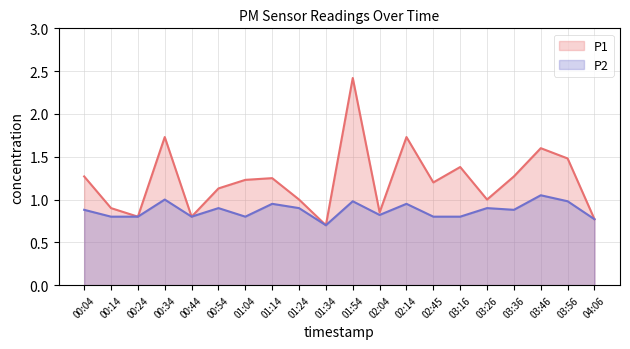

Which category has the highest value across all series?

01:54